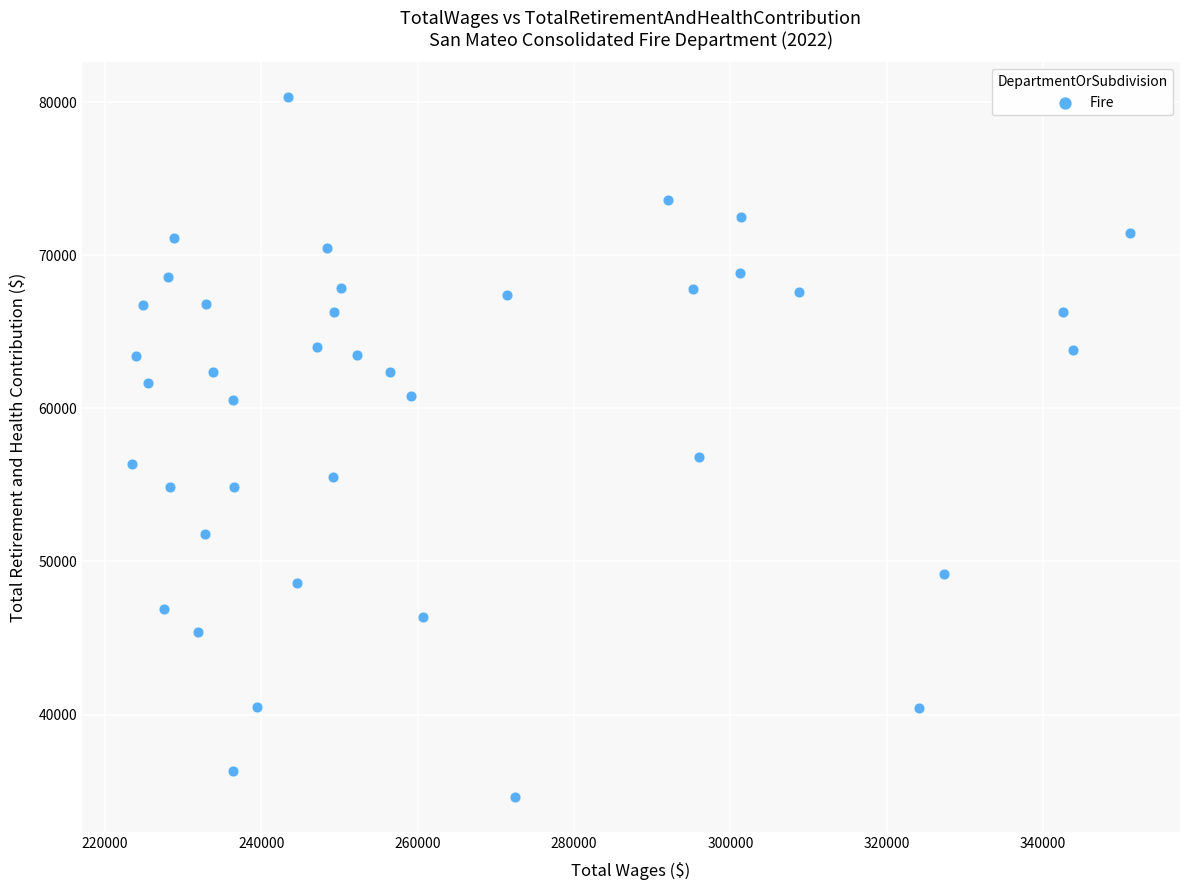

What is the range of X values (max minus min)?

127662